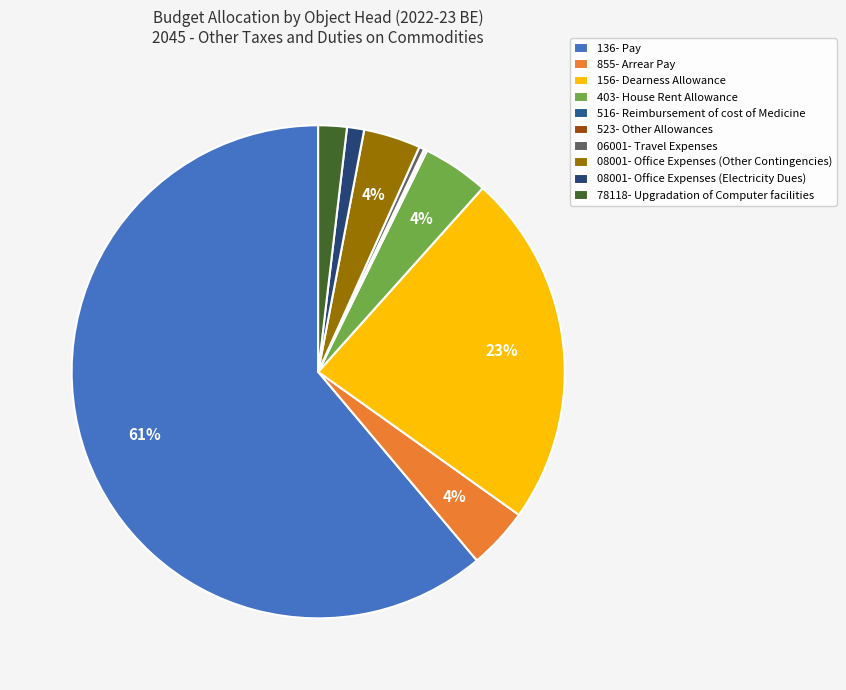

Which category has the biggest portion of the pie?

136- Pay